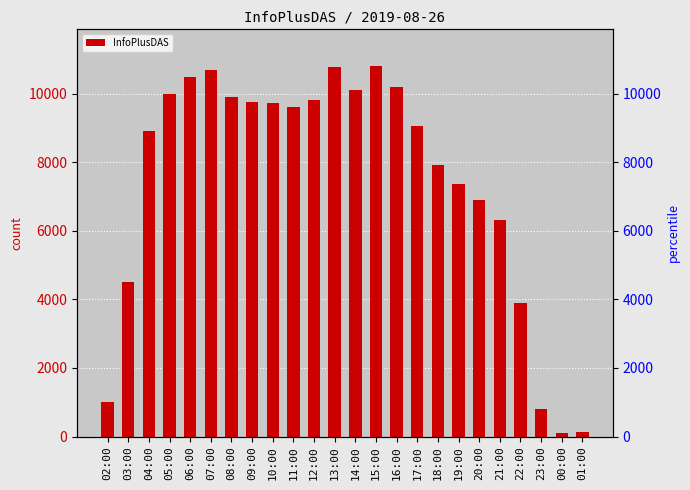

Reading right to left, extract all data points from this chart.

01:00=127	00:00=100	23:00=794	22:00=3892	21:00=6315	20:00=6904	19:00=7365	18:00=7917	17:00=9042	16:00=10180	15:00=10794	14:00=10108	13:00=10761	12:00=9821	11:00=9605	10:00=9714	09:00=9742	08:00=9898	07:00=10695	06:00=10490	05:00=9981	04:00=8897	03:00=4517	02:00=1021